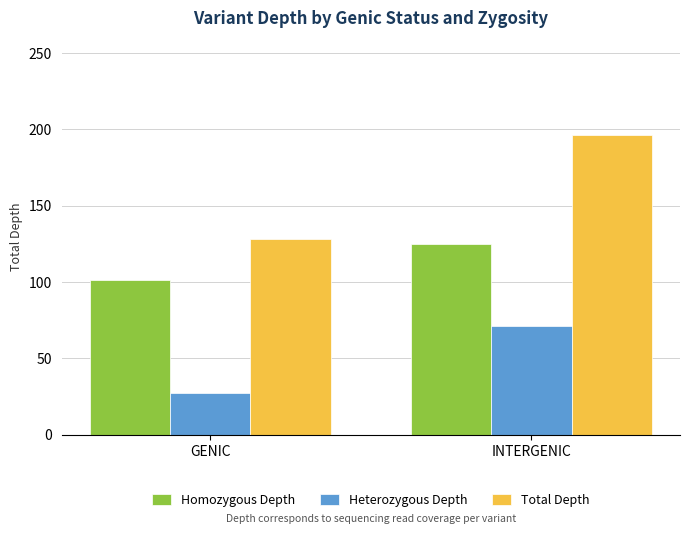

How many Homozygous Depth values are between 101 and 125?

2